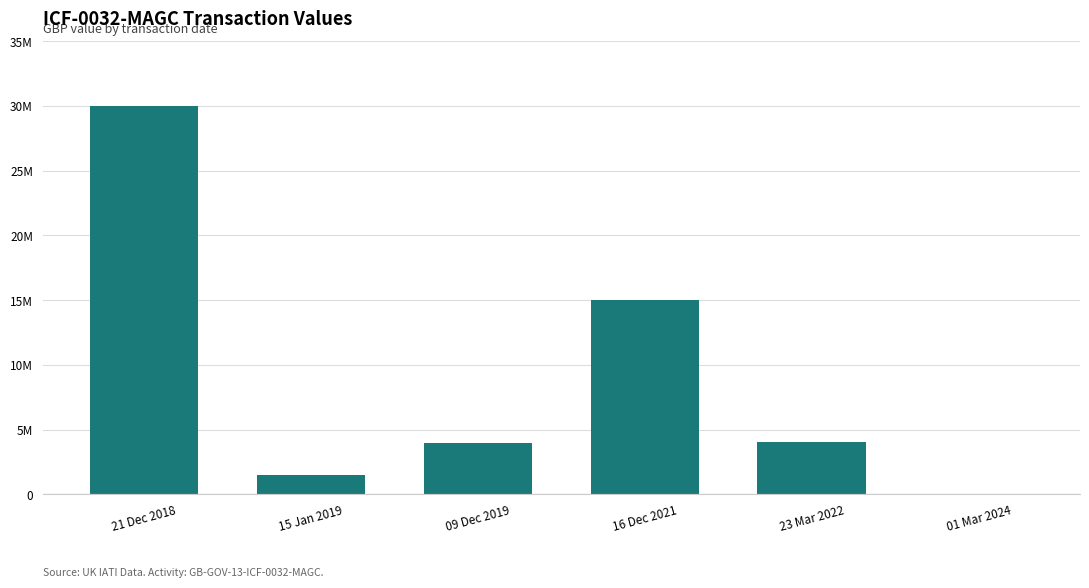

What is the difference between the second highest and minimum values?

14941500